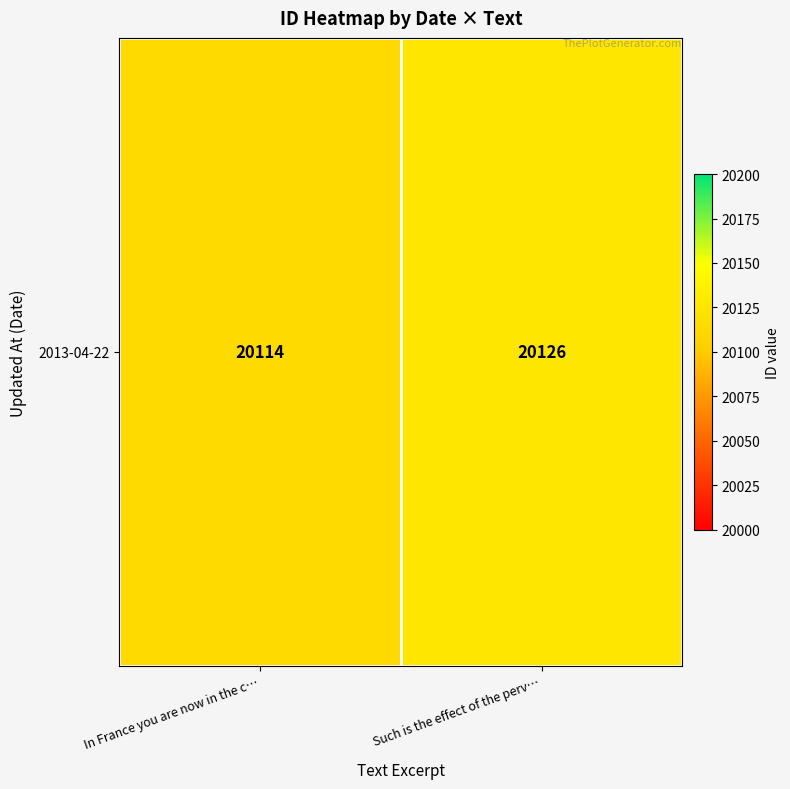

How many series are shown in this chart?

1